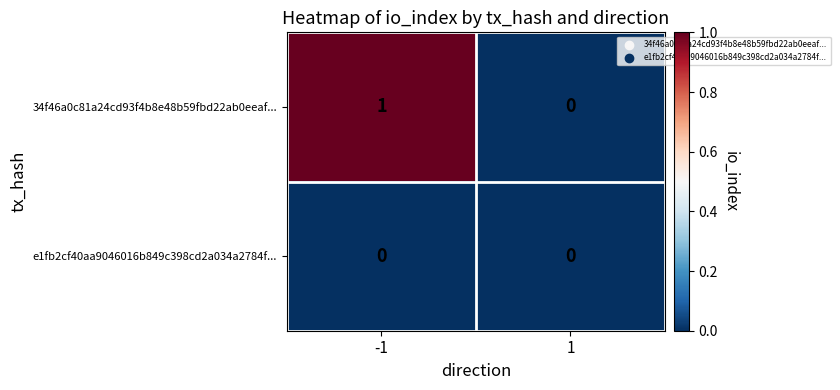

How many categories are shown in the chart?

2